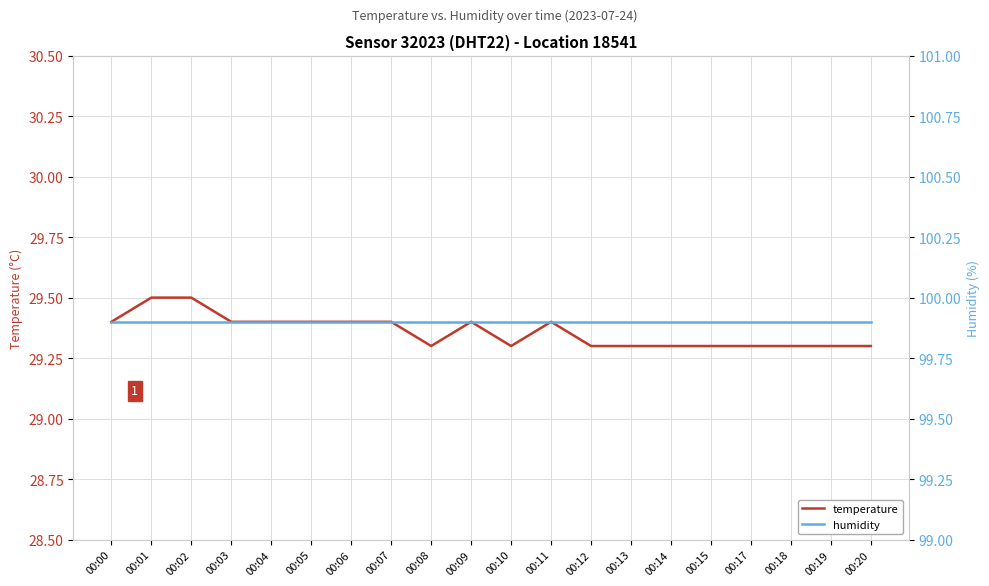

Which series has the largest total across all categories?

humidity